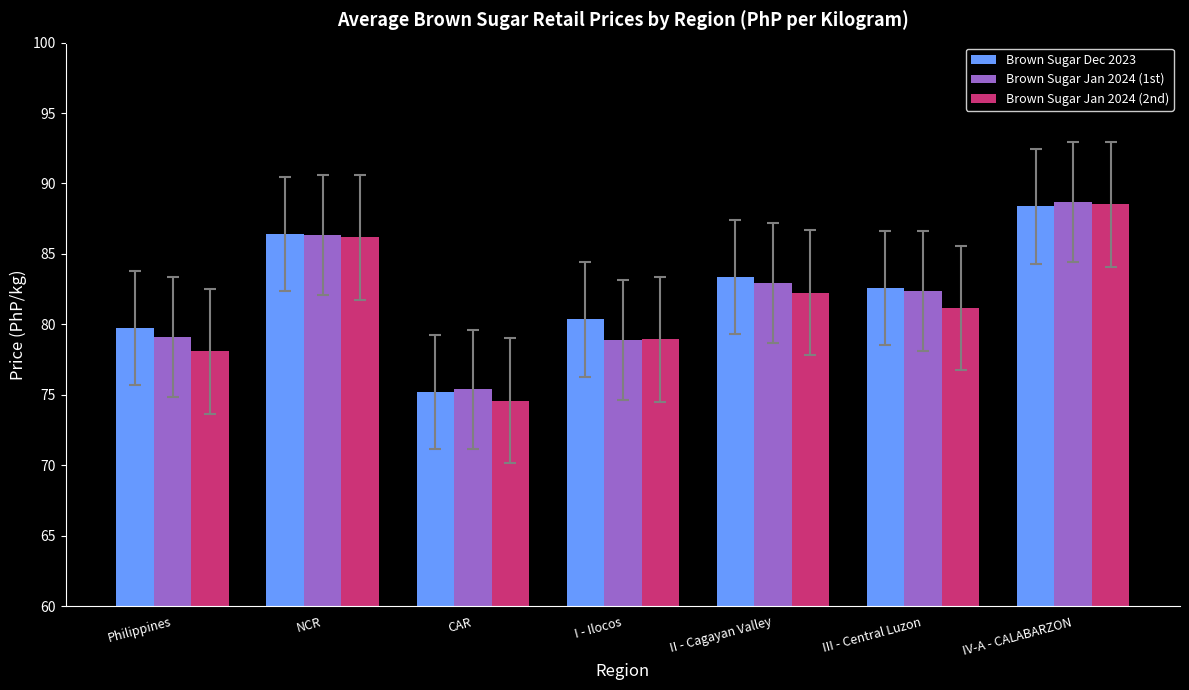

Between CAR and IV-A - CALABARZON, which series saw the biggest shift?

Brown Sugar Jan 2024 (2nd)